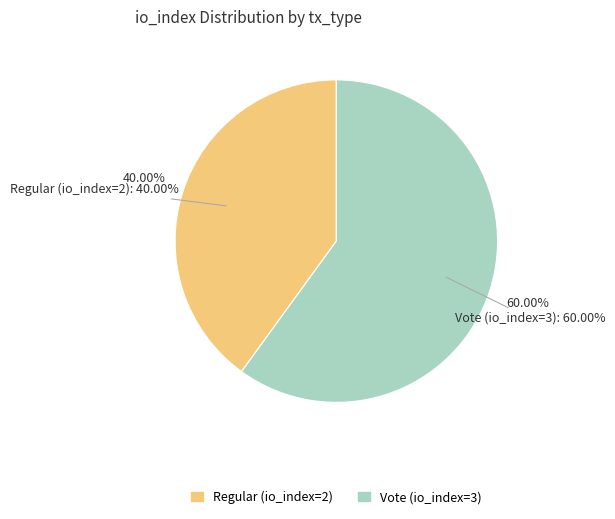

What is the change in value from Regular (io_index=2) to Vote (io_index=3)?

+1